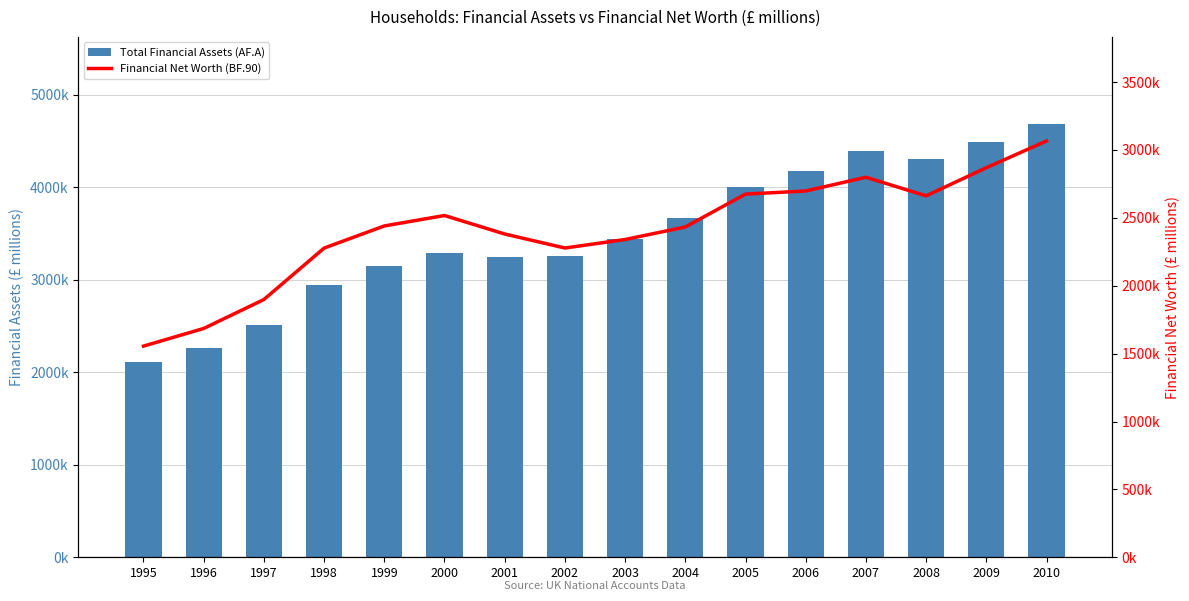

What is the maximum value for Total Financial Assets (AF.A)?

4685865